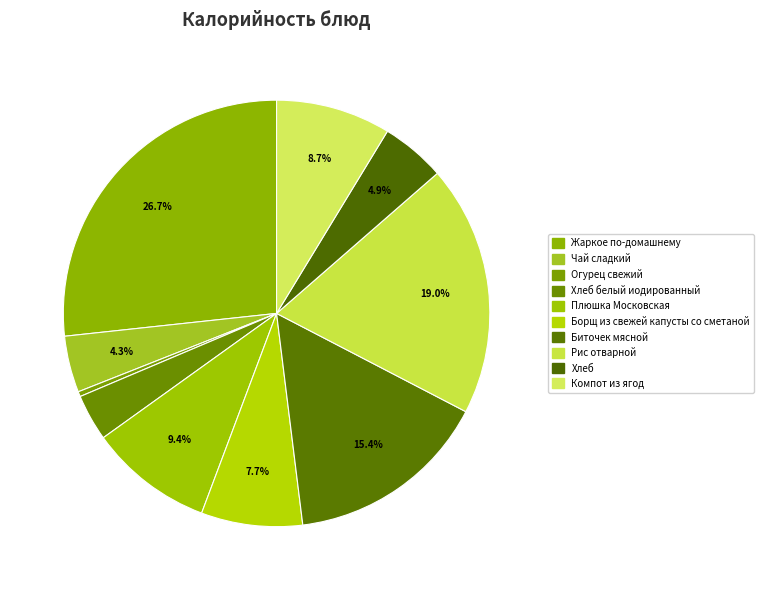

How many segments does this pie chart have?

10